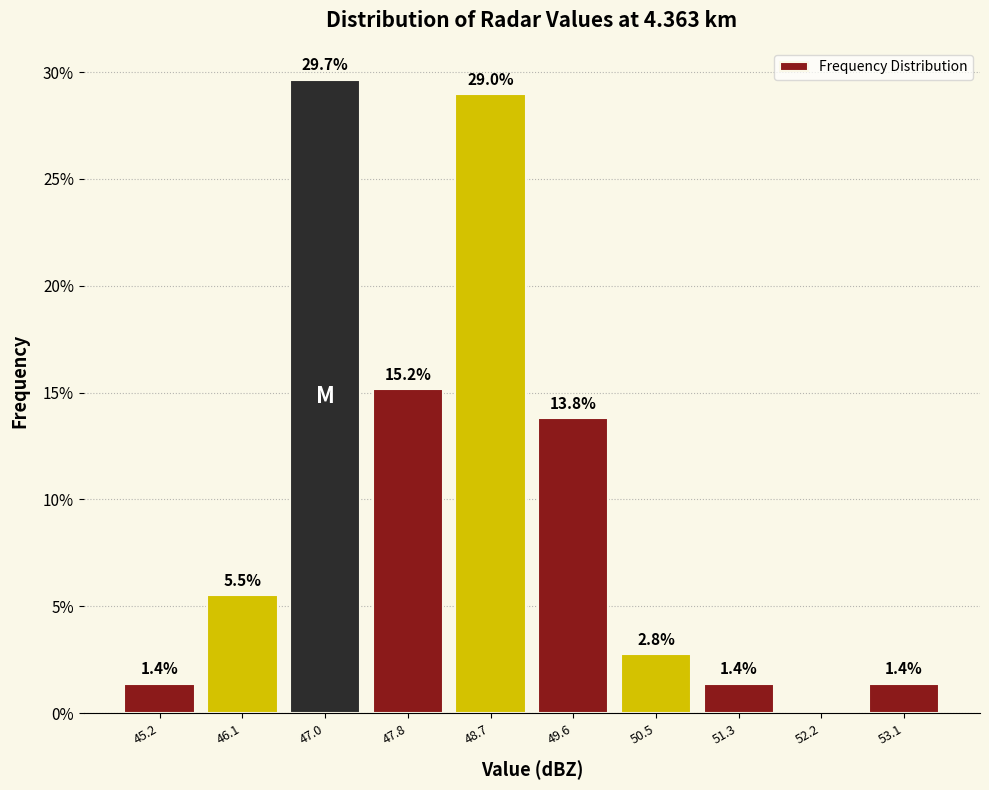

Which range on the x-axis has the tallest bar?

46.54 to 47.41